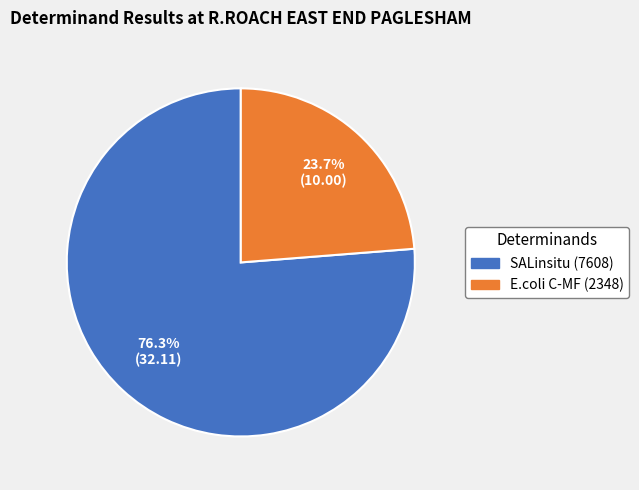

Rank the categories by value from lowest to highest.

E.coli C-MF (2348), SALinsitu (7608)